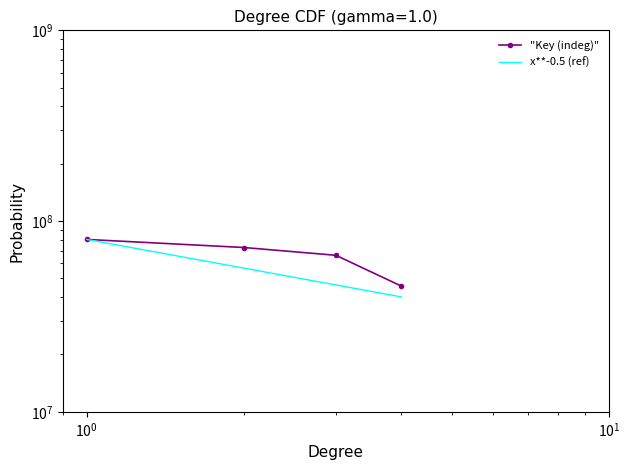

What is the difference between the values at 2 and 4?

26983458